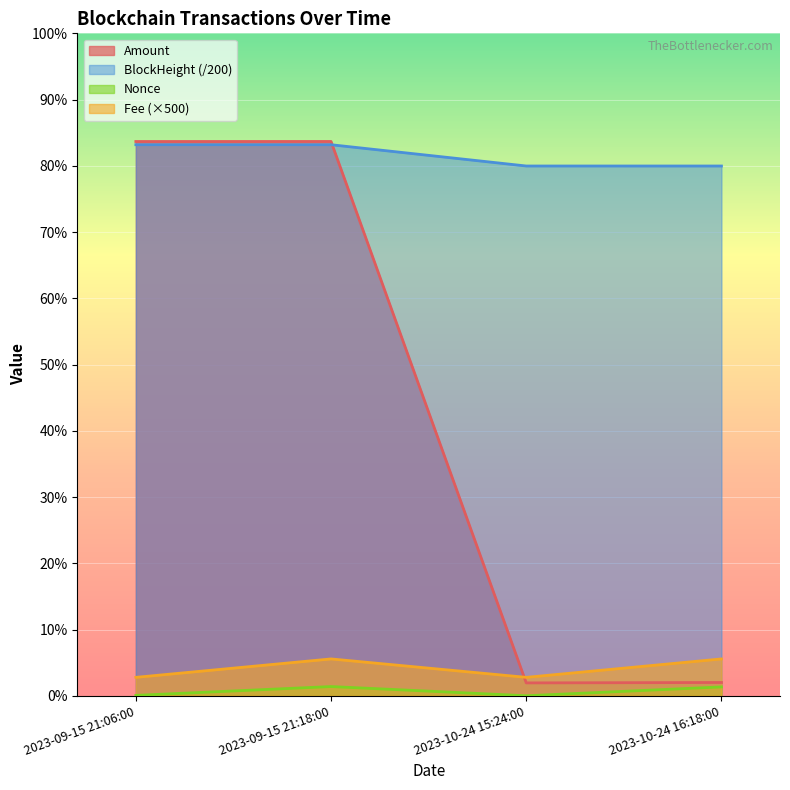

Which series changed the most between 2023-09-15 21:06:00 and 2023-09-15 21:18:00?

Fee (×500)